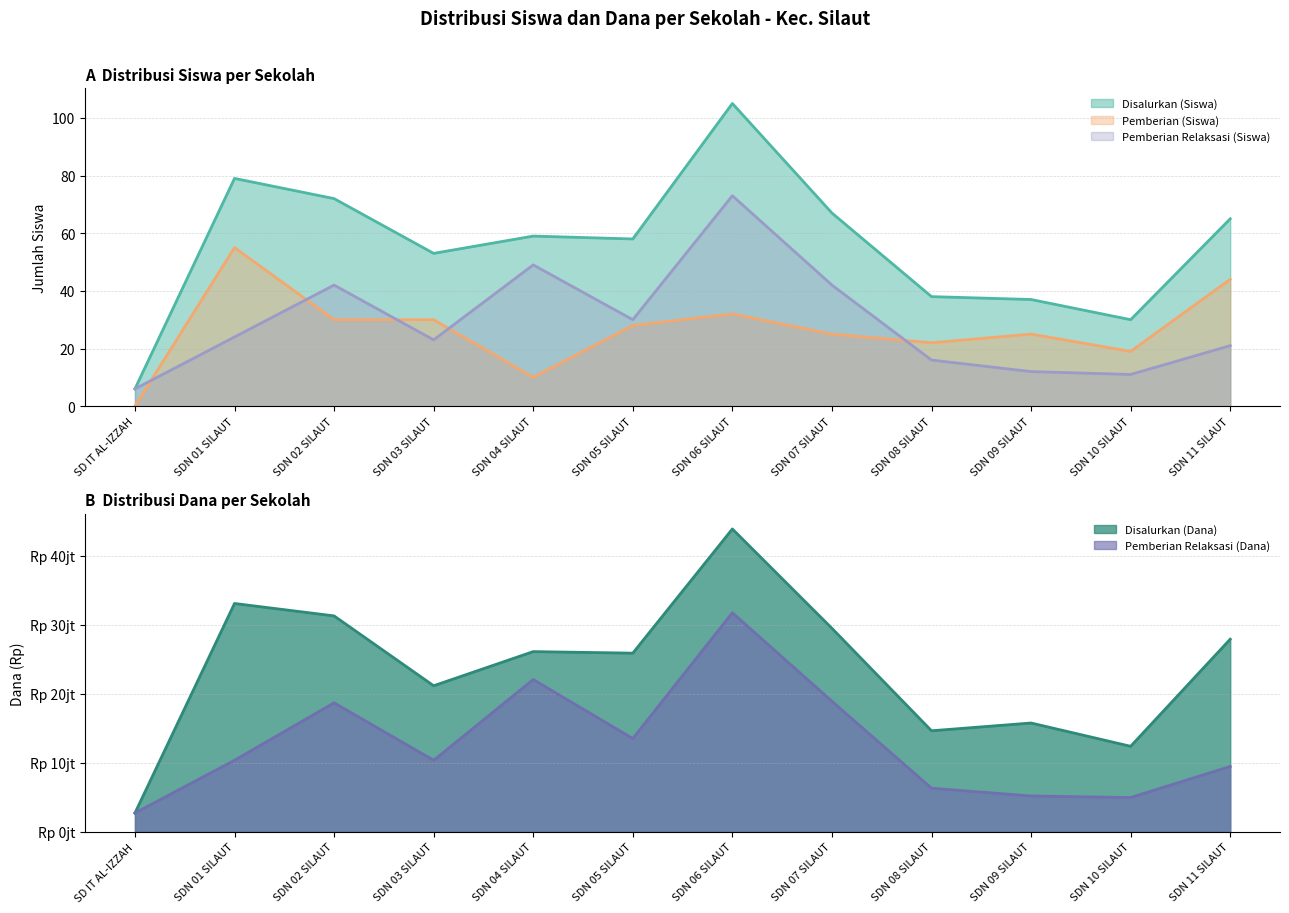

True or false: Disalurkan (Dana) has a value of 27900000 at SDN 11 SILAUT.

True